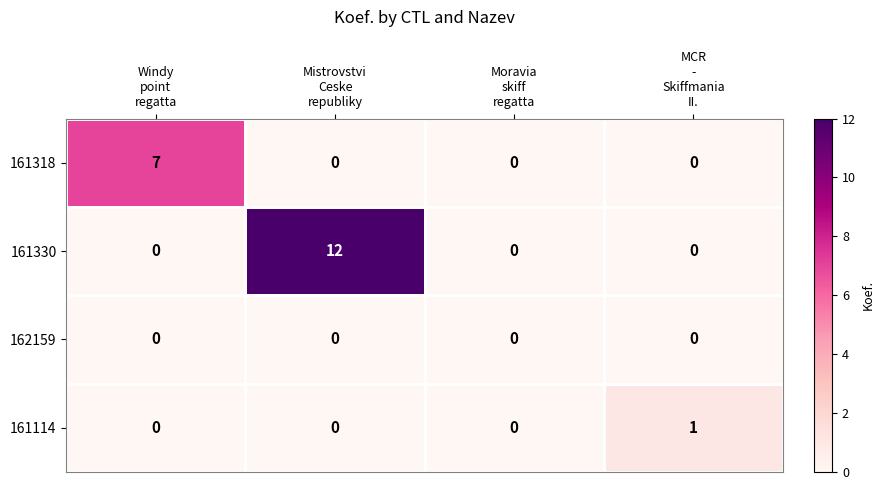

Count the 161318 values in the range 0 to 7.

4